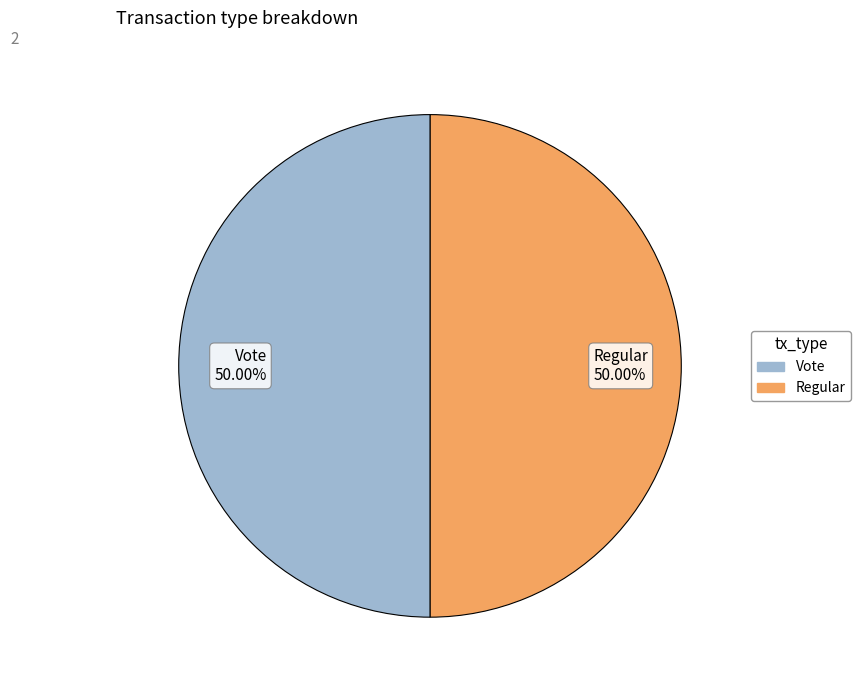

What is the ratio of the value at Vote 50.00% to the value at Regular 50.00%?

1.0